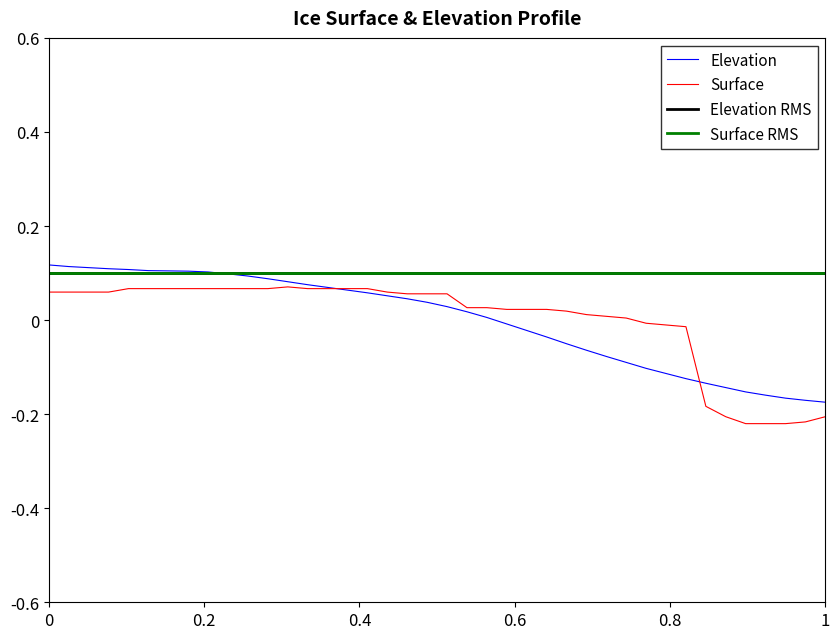

Rank the series by their average value, from lowest to highest.

surface, elevation